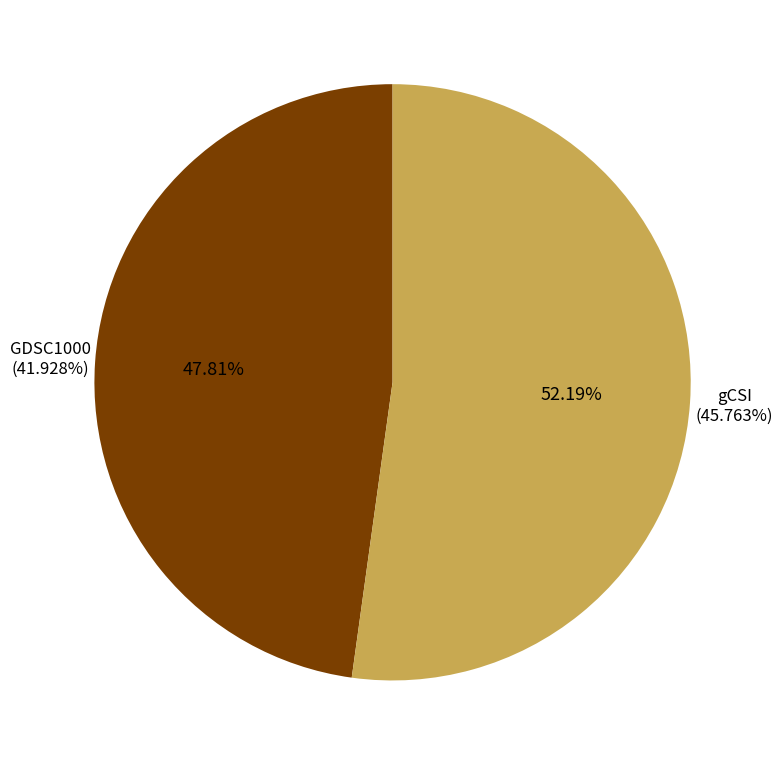

What percentage is the GDSC1000 slice, to the nearest percent?

48%